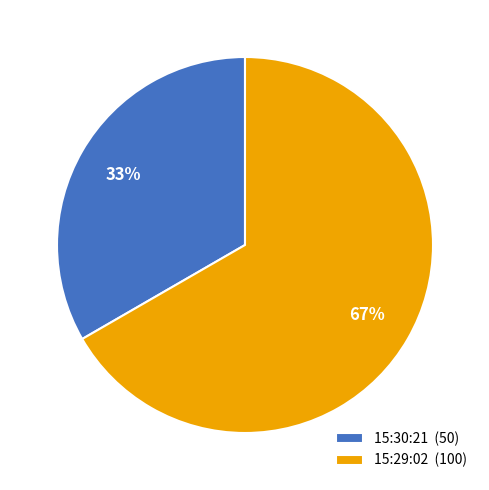

To the nearest percent, what is the combined percentage of 15:30:21 and 15:29:02?

100%